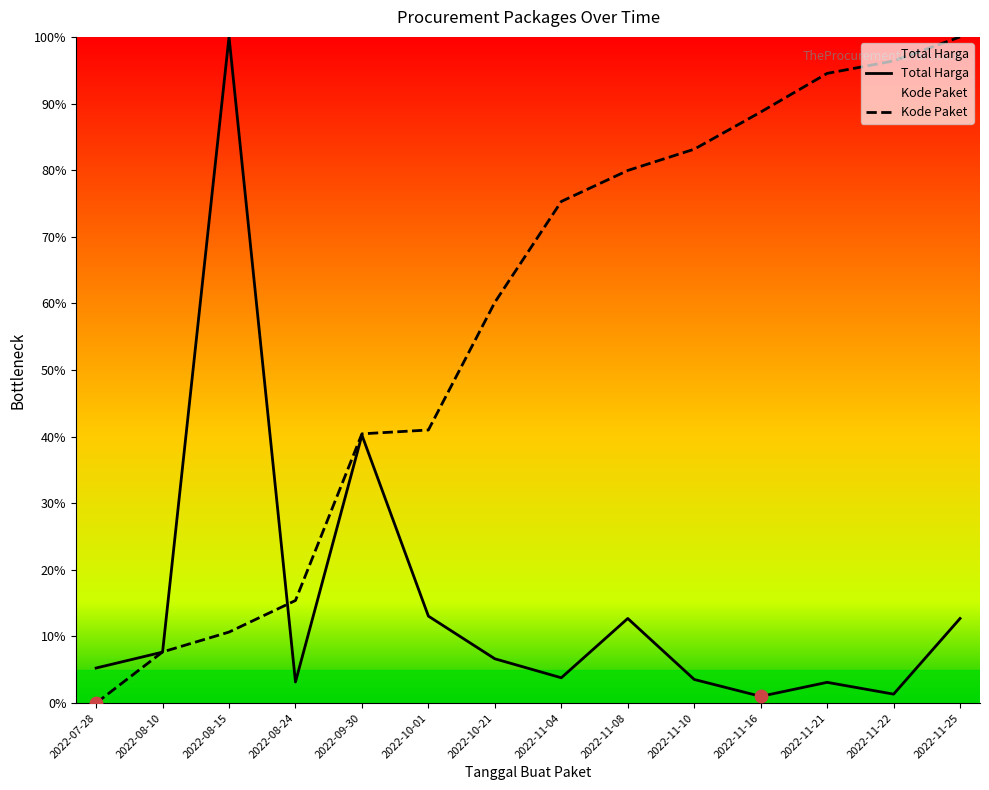

Which series reaches the maximum Y coordinate?

Total Harga